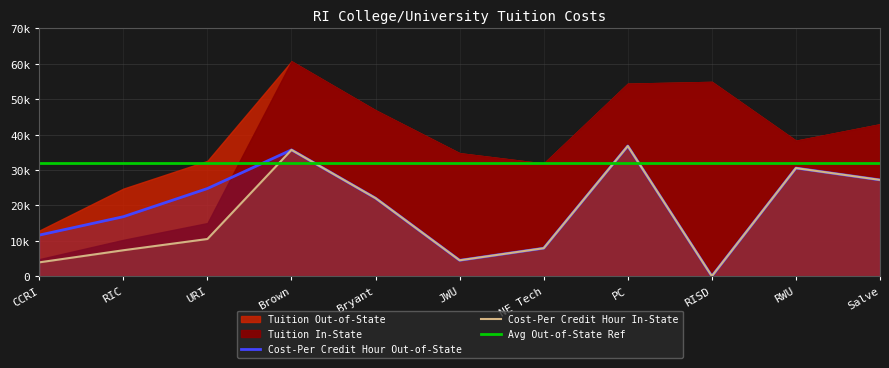

Which series changed the most between Brown and RISD?

Cost-Per Credit Hour In-State